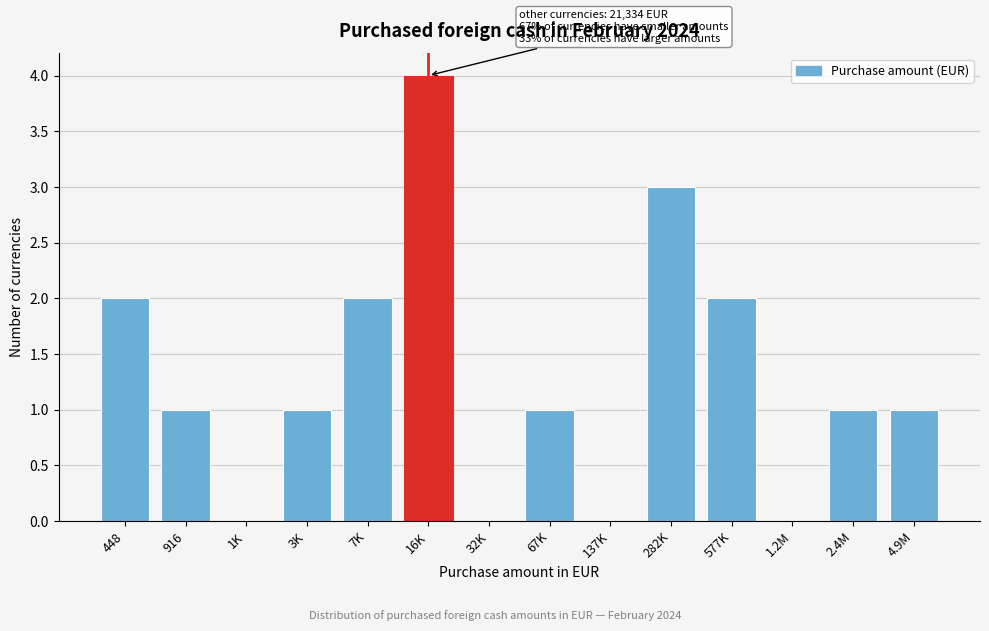

Reading right to left, transcribe all the data shown in this chart.

4.9M=1	2.4M=1	1.2M=0	577K=2	282K=3	137K=0	67K=1	32K=0	16K=4	7K=2	3K=1	1K=0	916=1	448=2